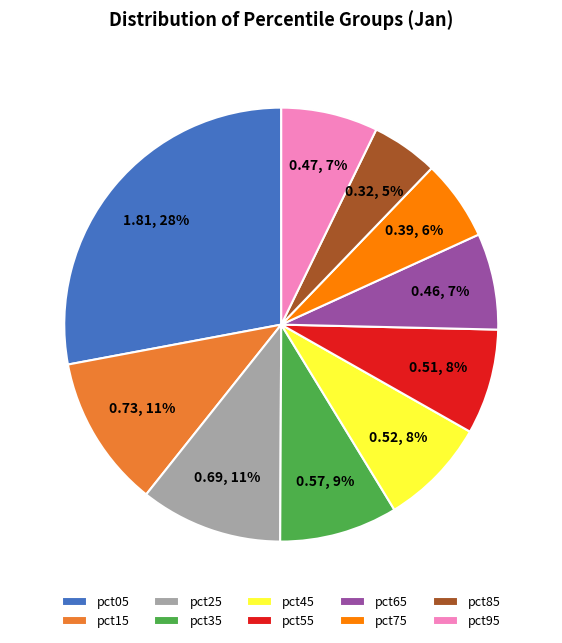

What is the largest slice in the pie chart?

pct05